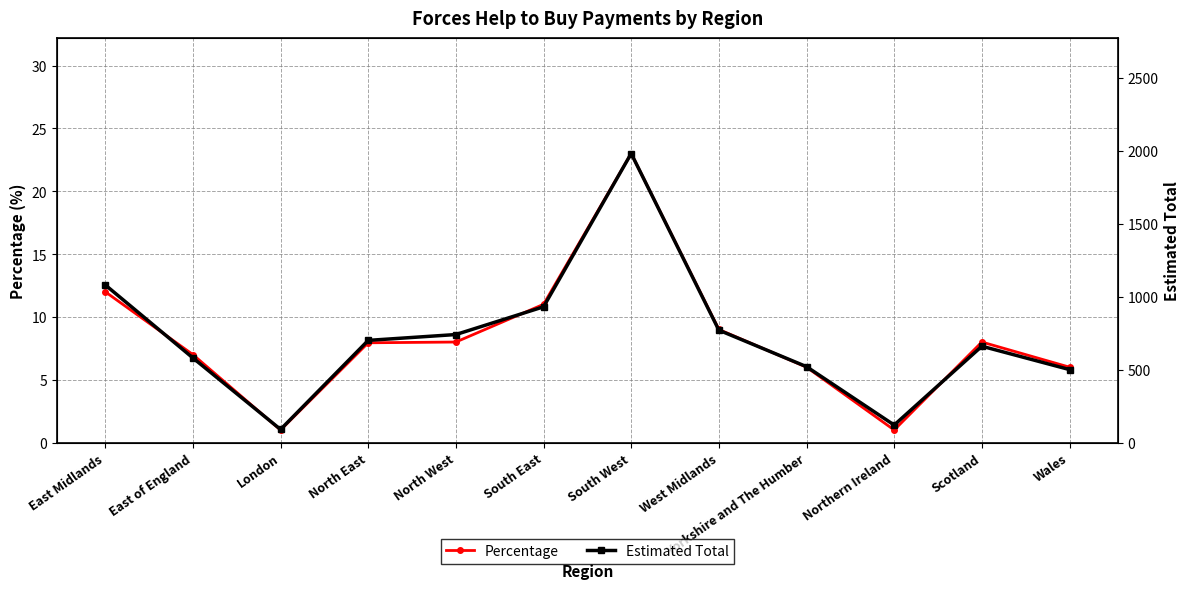

True or false: Estimated Total and Percentage intersect in this chart.

False